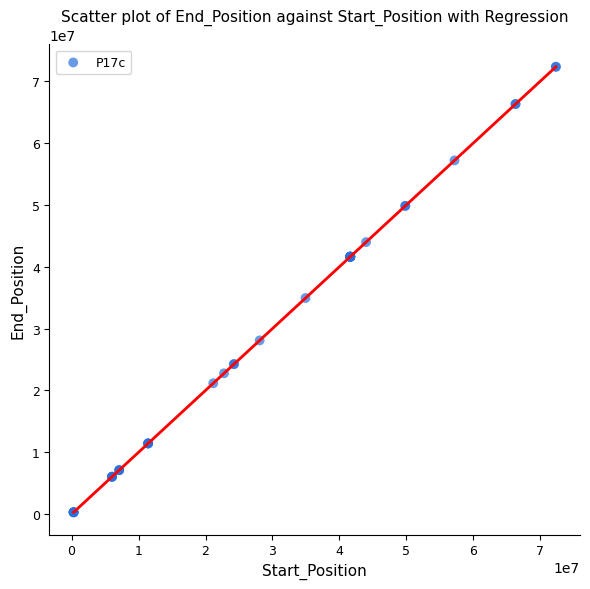

What Y value in the scatter plot is closest to 36312110?

34936327